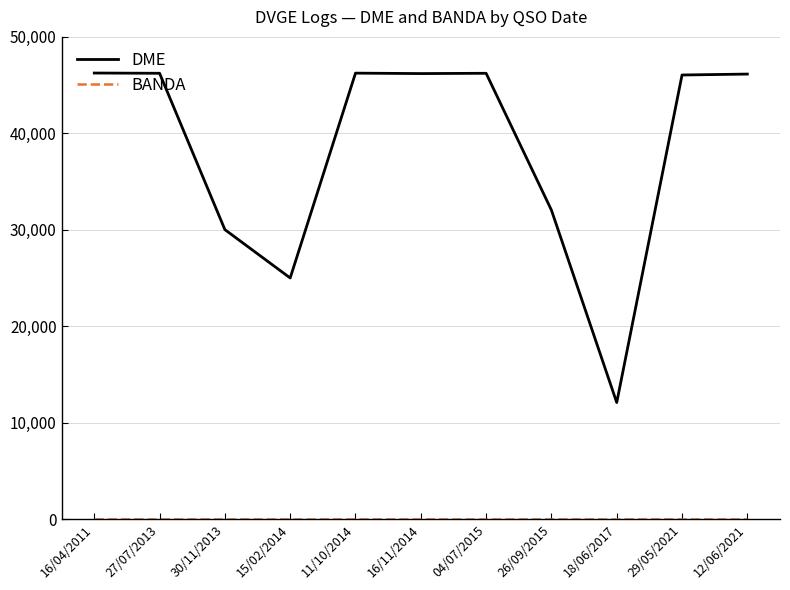

At which label does DME reach its minimum?

18/06/2017